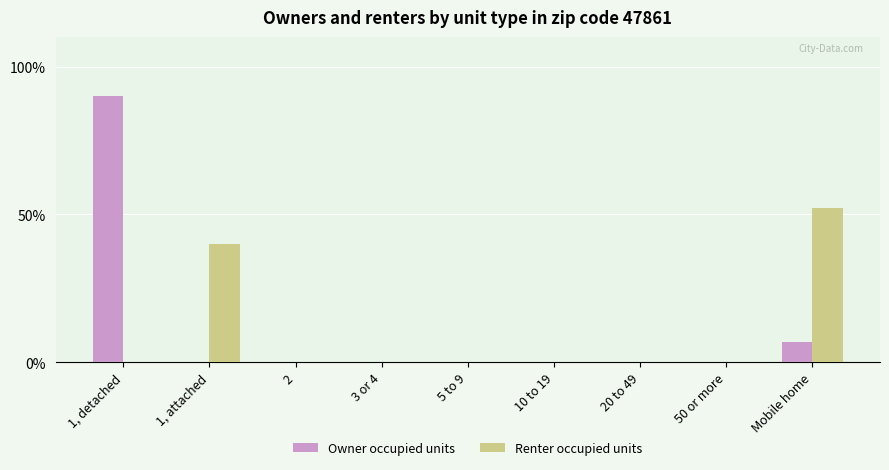

How many groups of bars are there?

9